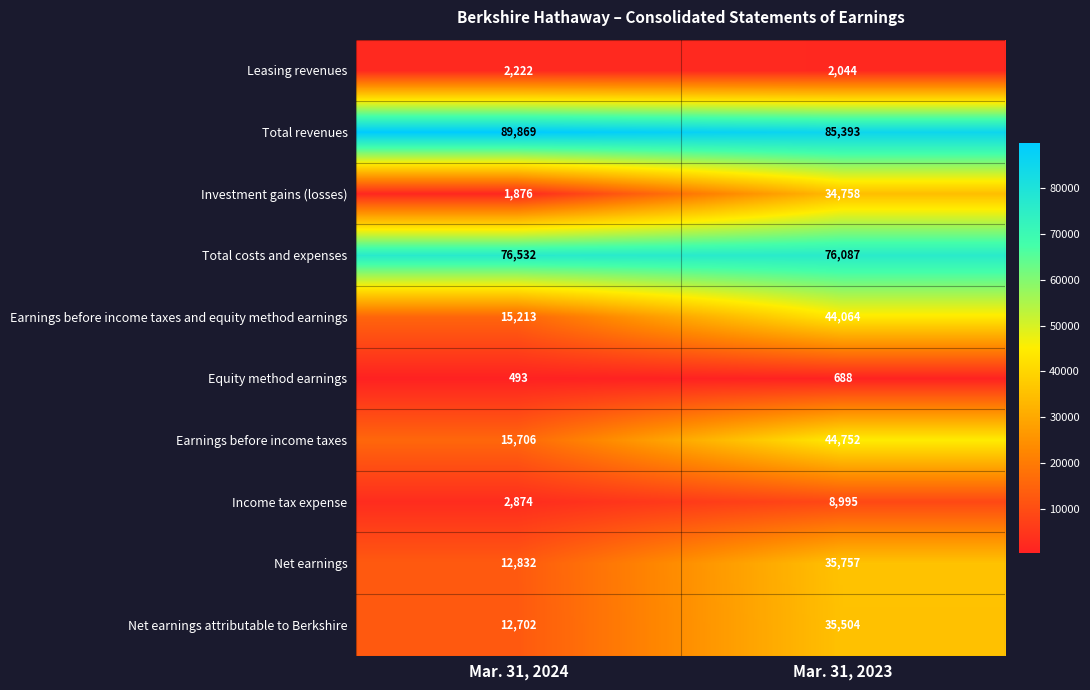

Between Mar. 31, 2024 and Mar. 31, 2023, which series saw the biggest shift?

Investment gains (losses)